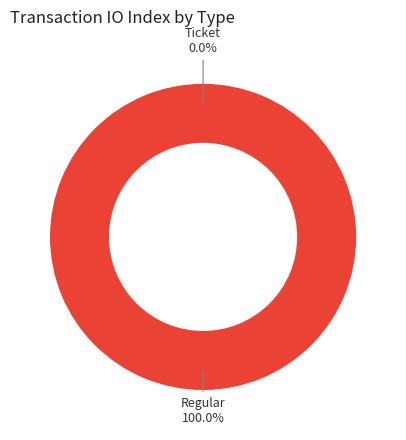

To the nearest percent, what is the difference between the largest and smallest slice percentages?

100%